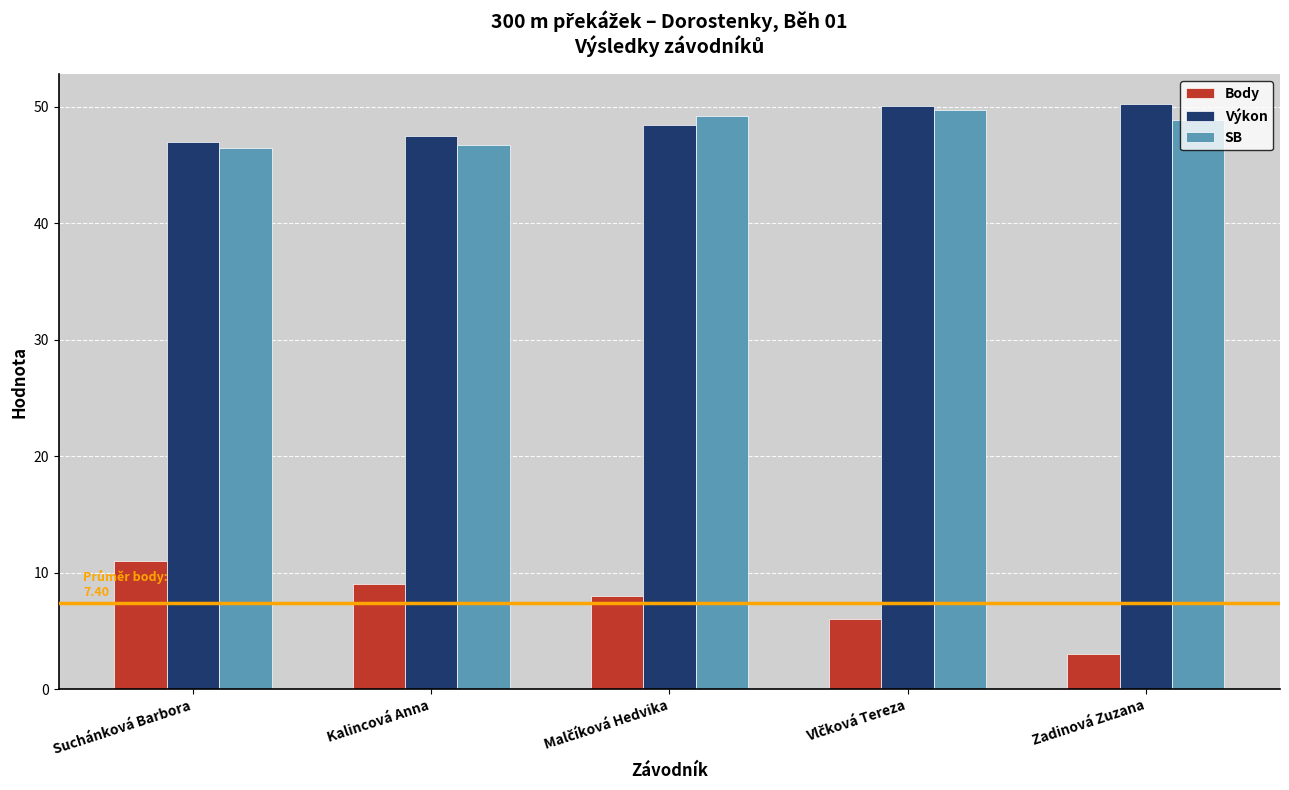

At how many categories does at least one series exceed 43?

5